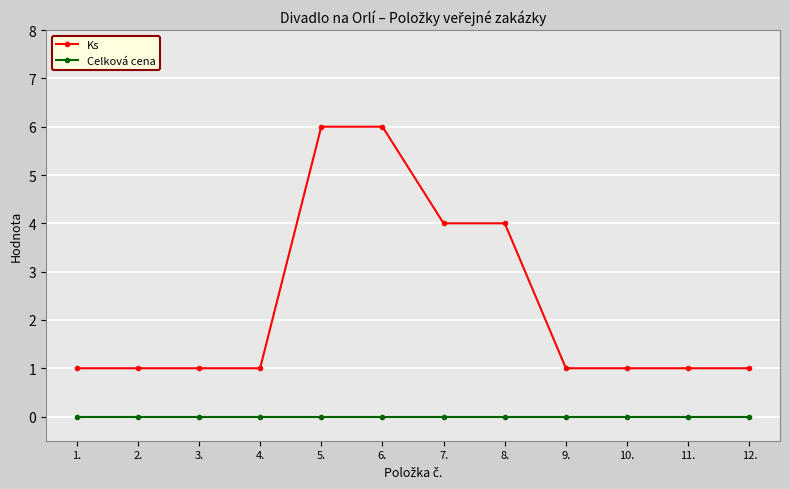

Rank the series at 12. from highest to lowest value.

Ks, Celková cena